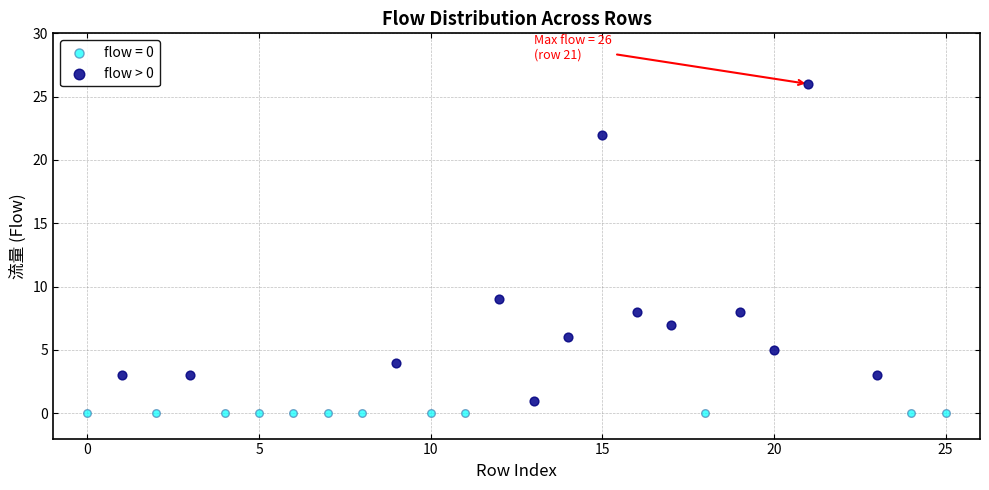

Which series reaches the maximum Y coordinate?

flow > 0